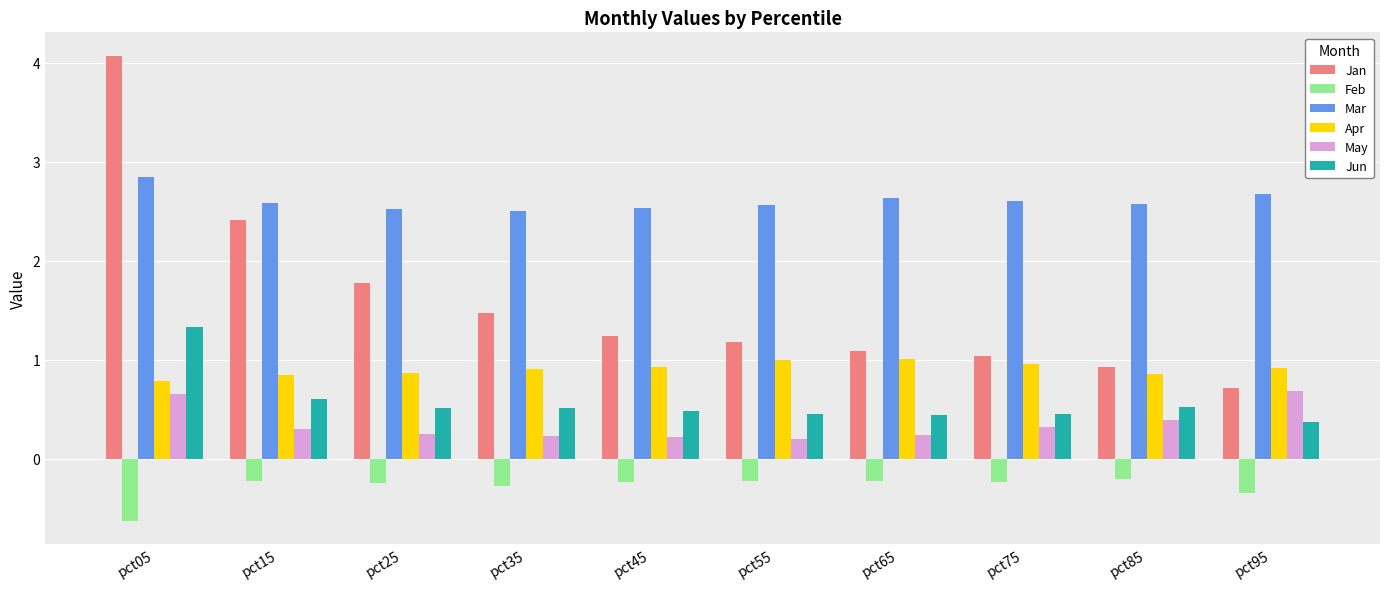

The value of Apr at pct85 is 0.9. True or false?

True